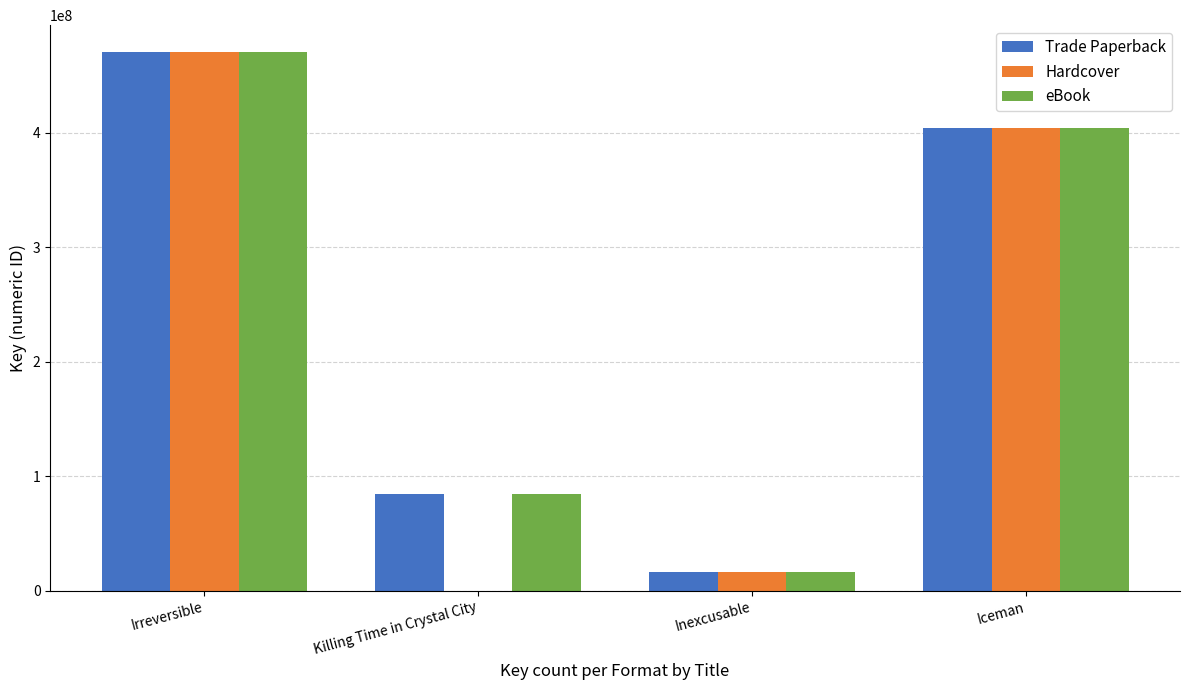

True or false: eBook has a value of 24668517 at Killing Time in Crystal City.

False